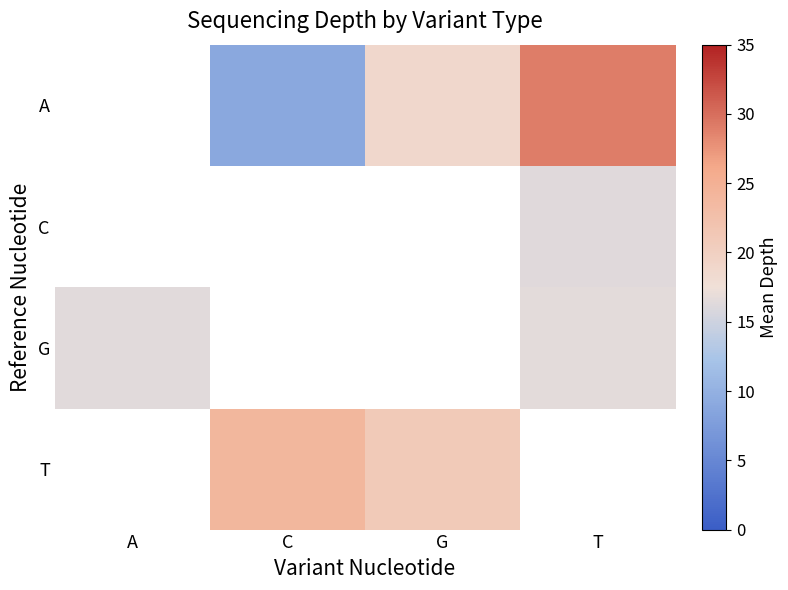

Between A and C, which is larger?

C